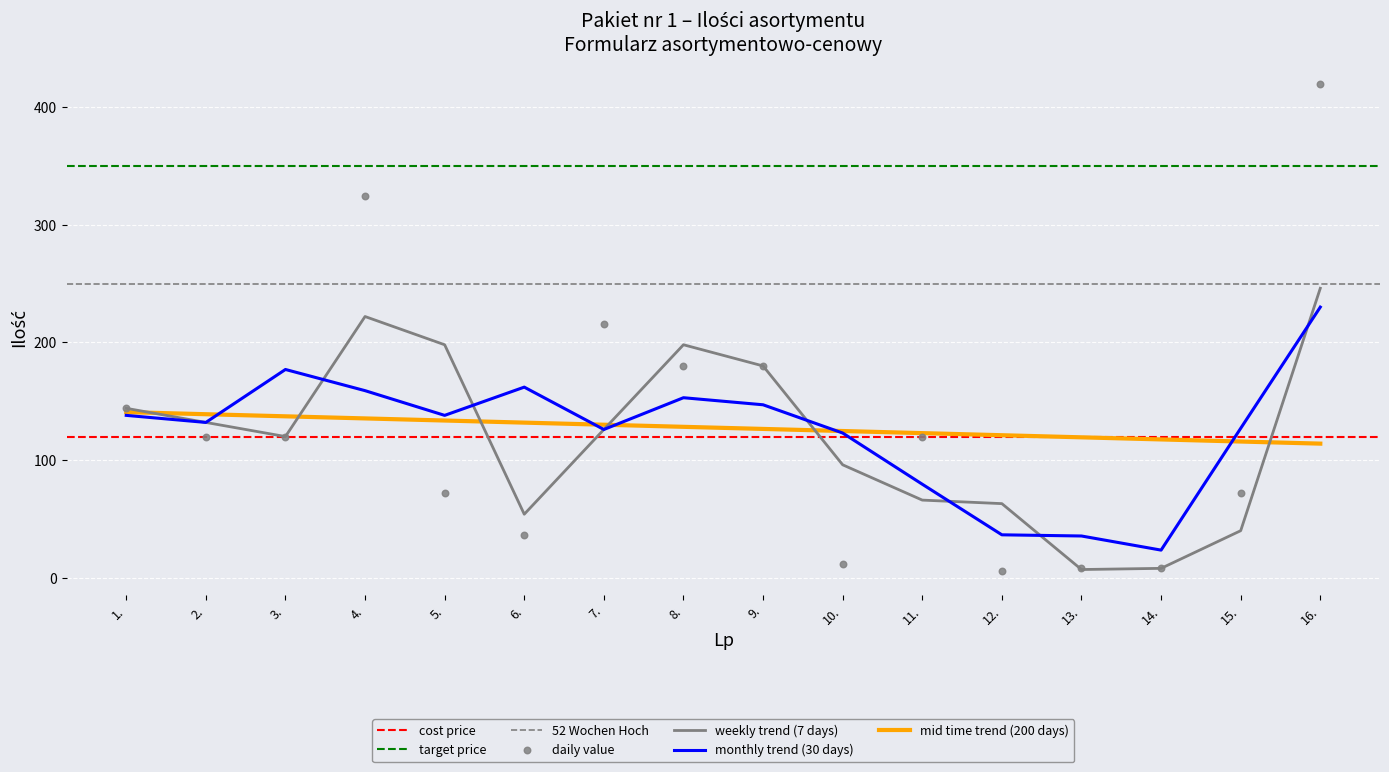

At which category is the sum across all series the highest?

16.